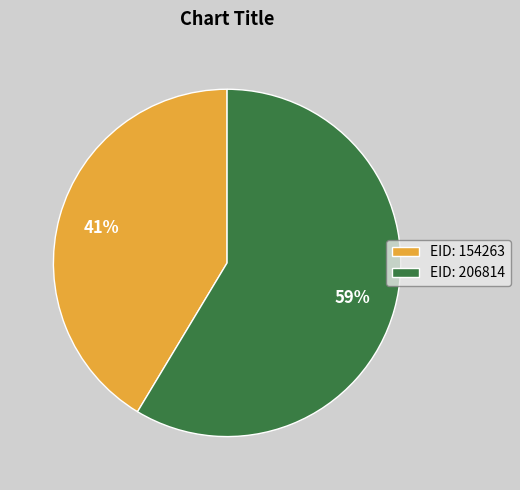

What is the smallest slice in the pie chart?

EID: 154263